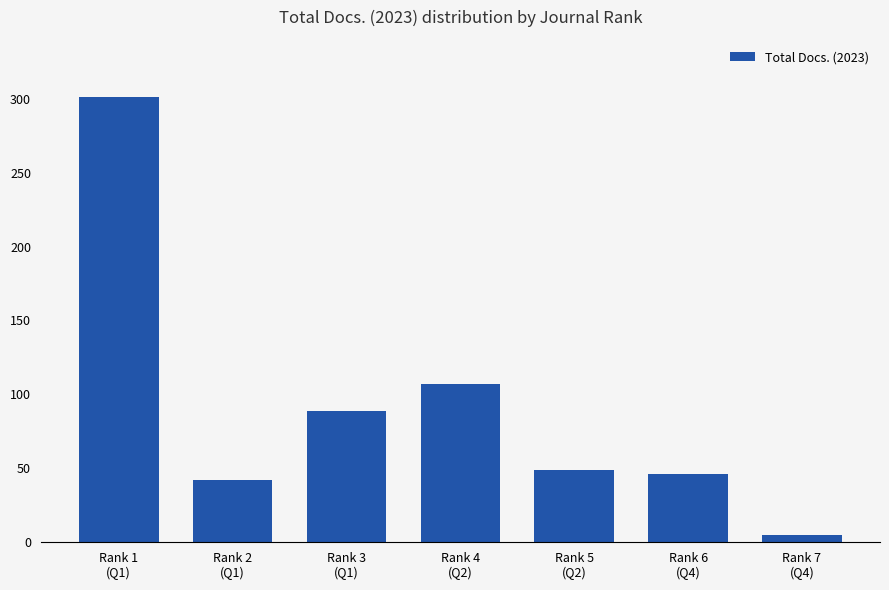

Reading left to right, transcribe all the data shown in this chart.

301	42	89	107	49	46	5